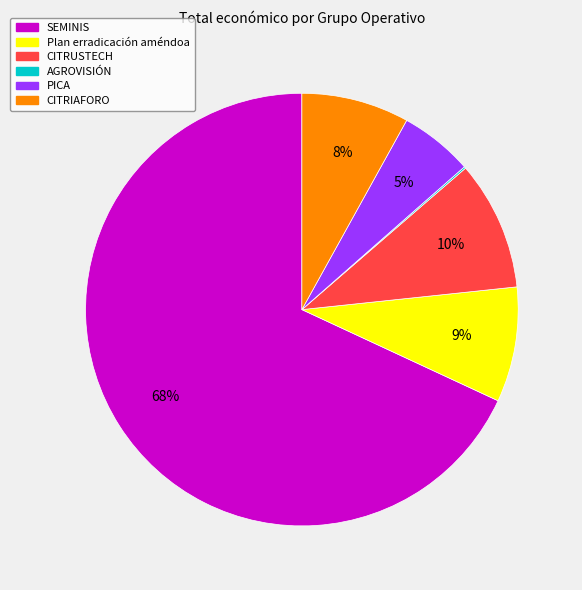

What percentage is the SEMINIS slice, to the nearest percent?

68%